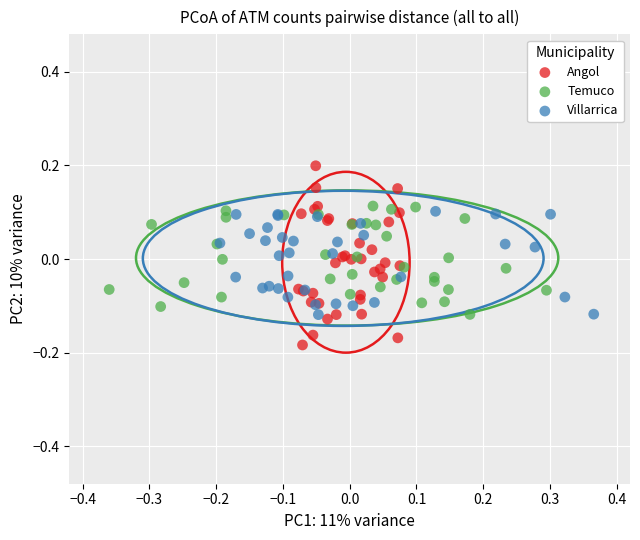

Which series has the largest Y range (max minus min)?

Angol